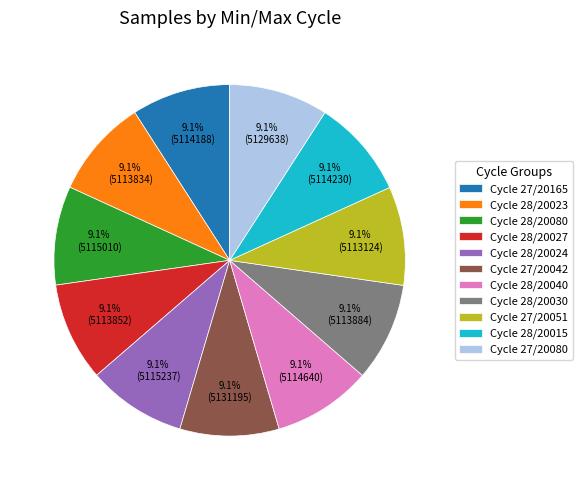

What portion of the pie excludes Cycle 27/20042?

90.9%